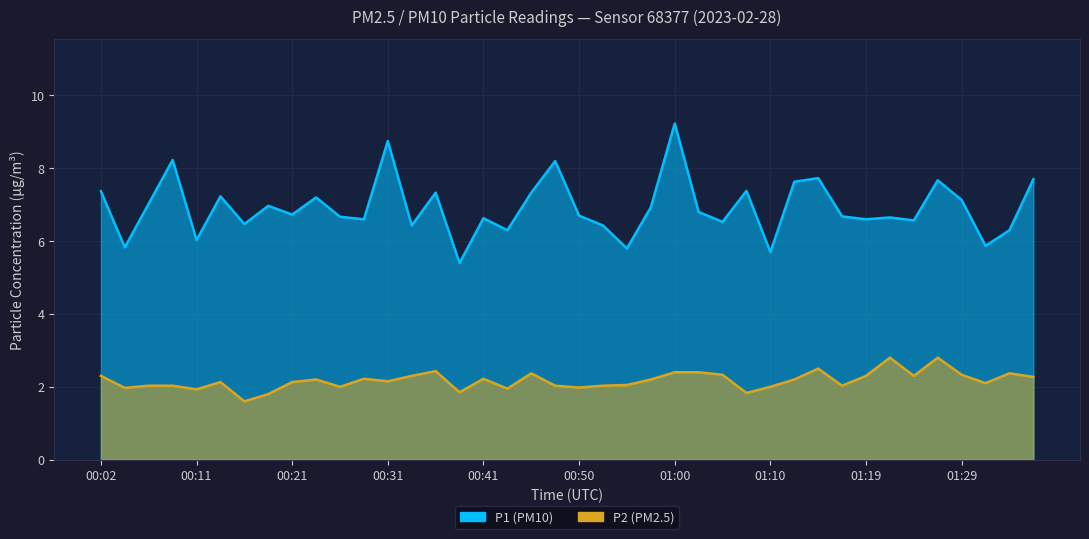

True or false: P1 and P2 cross at least once.

False